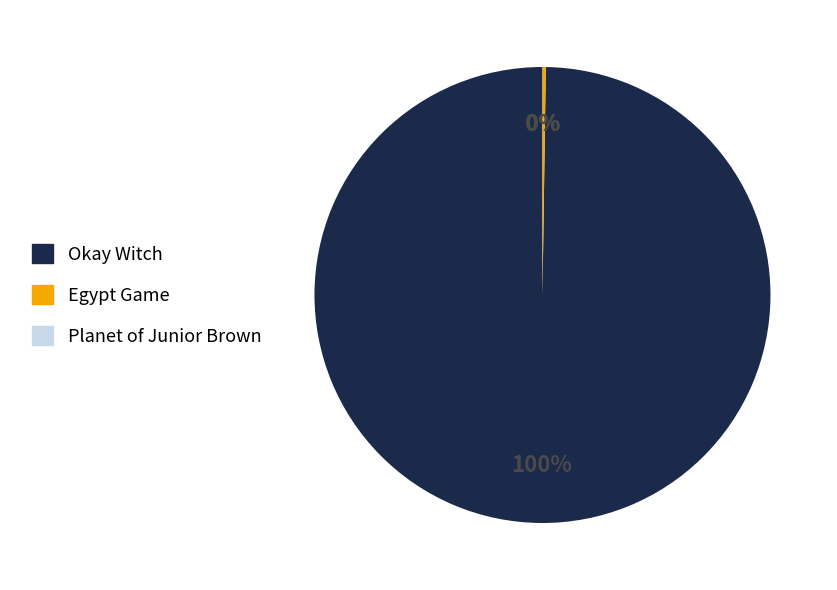

Is there a majority slice in this chart?

Yes